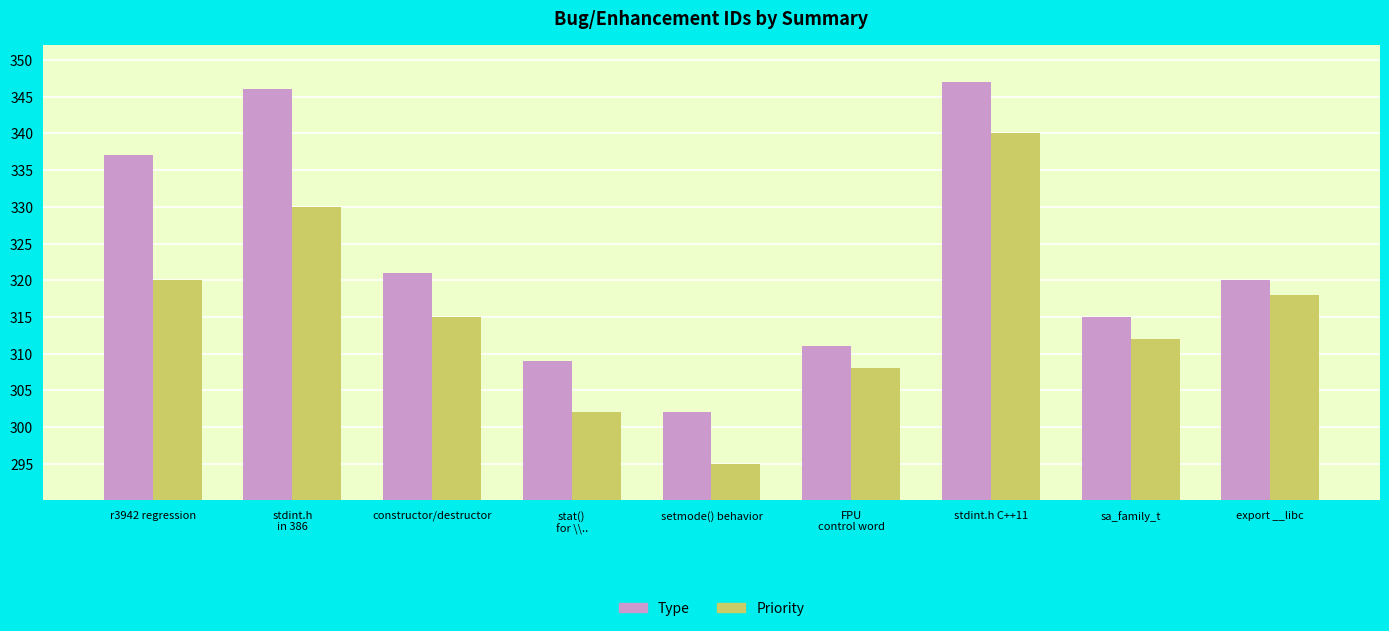

How many values in the Type series are below 320?

4